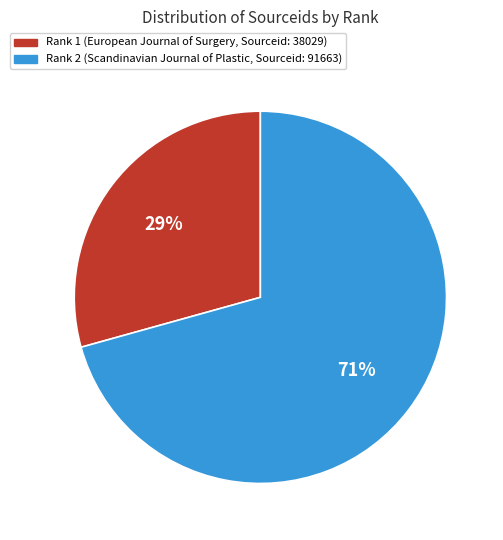

Is there a majority slice in this chart?

Yes